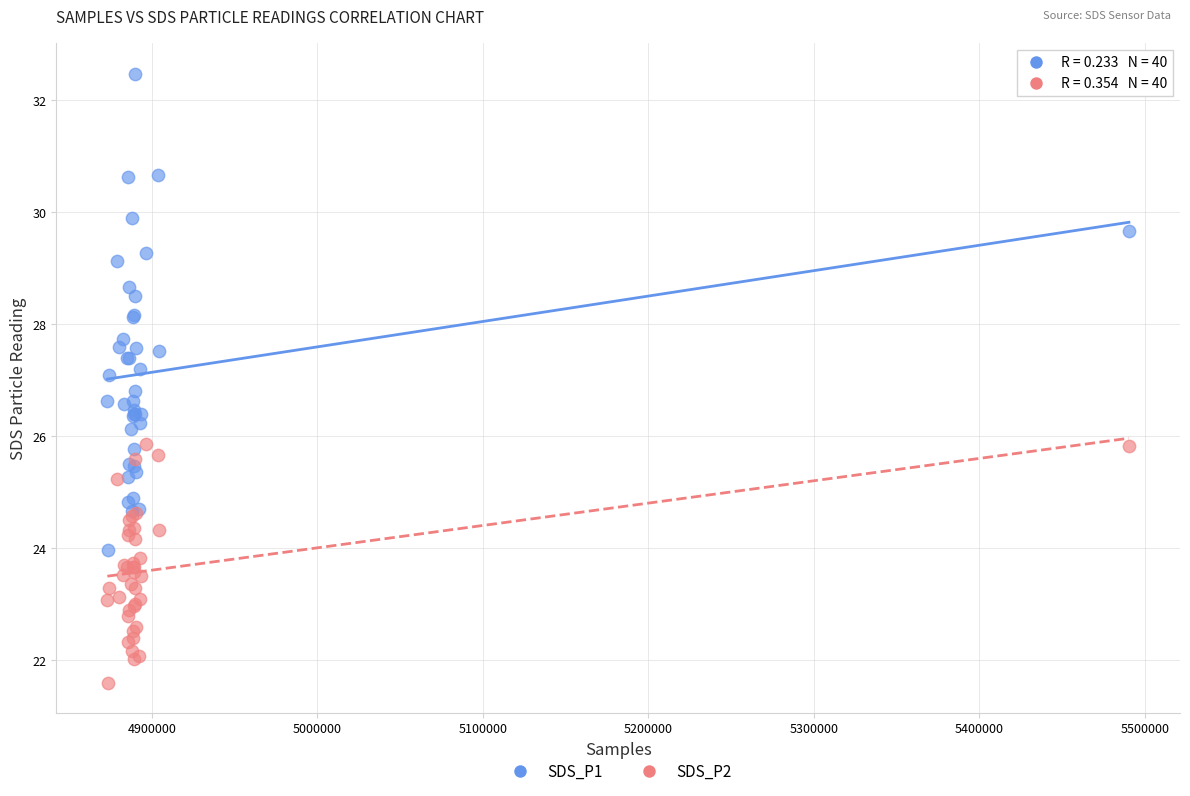

Which series contains the highest Y value?

SDS_P1